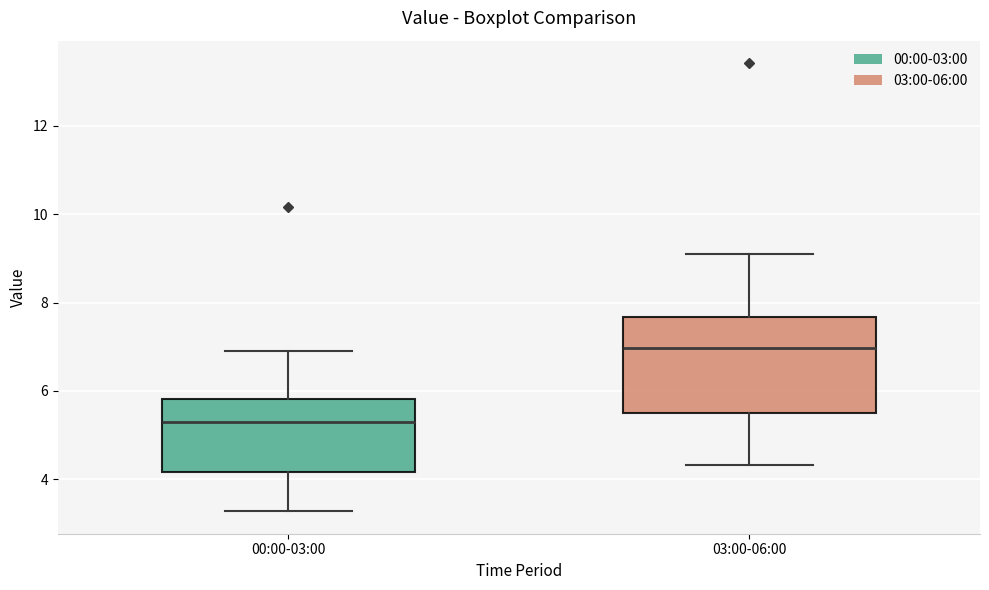

Which box has the lowest median line?

00:00-03:00